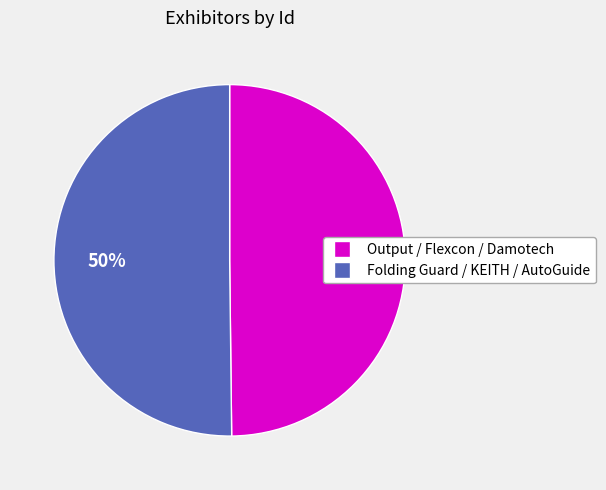

What is the ratio of the value at Folding Guard / KEITH / AutoGuide to the value at Output / Flexcon / Damotech?

1.0